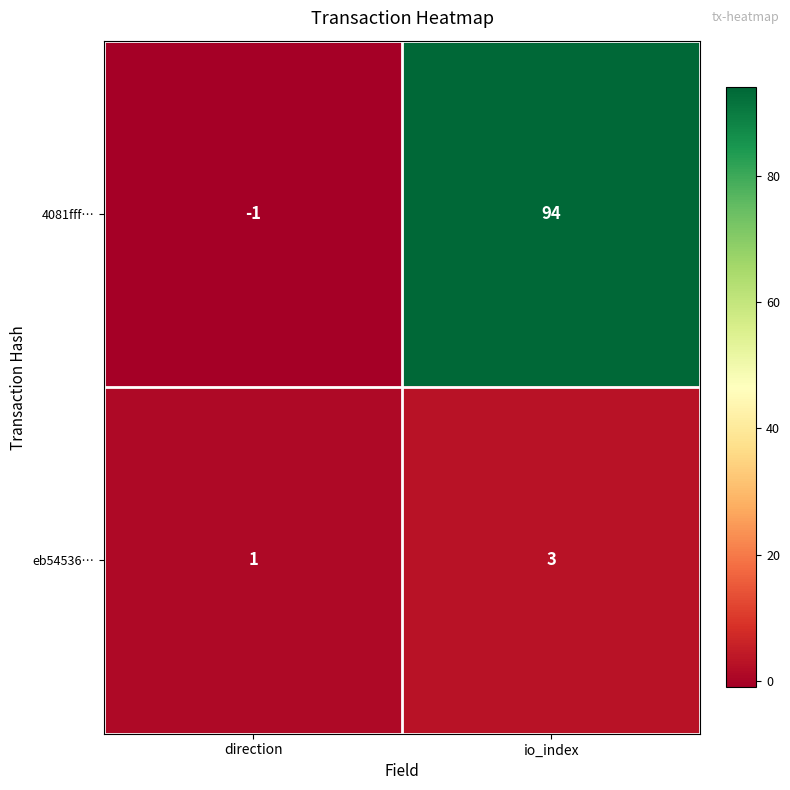

Where is eb54536… nearest to the value 2?

direction